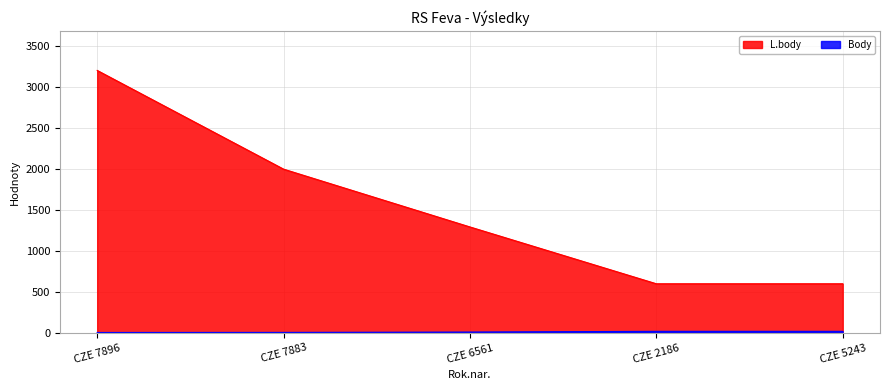

True or false: L.body has a value of 1996 at CZE 7883.

True